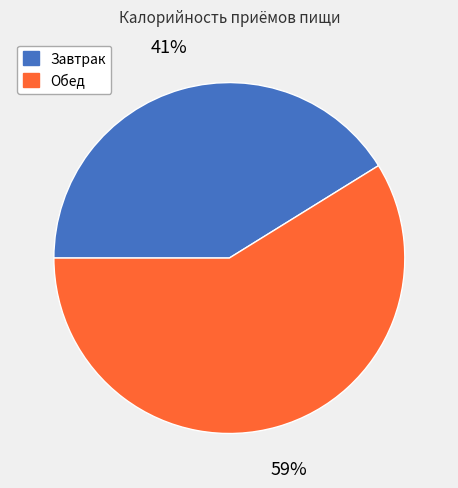

Combined, do Завтрак and Обед account for over 50%?

Yes